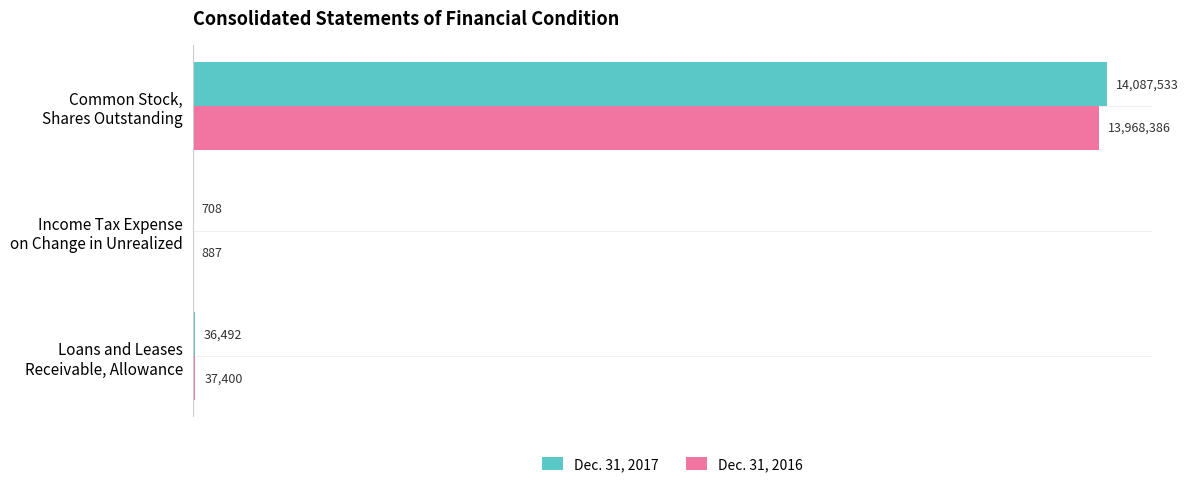

What are all the series names shown in the legend?

Dec. 31, 2017, Dec. 31, 2016